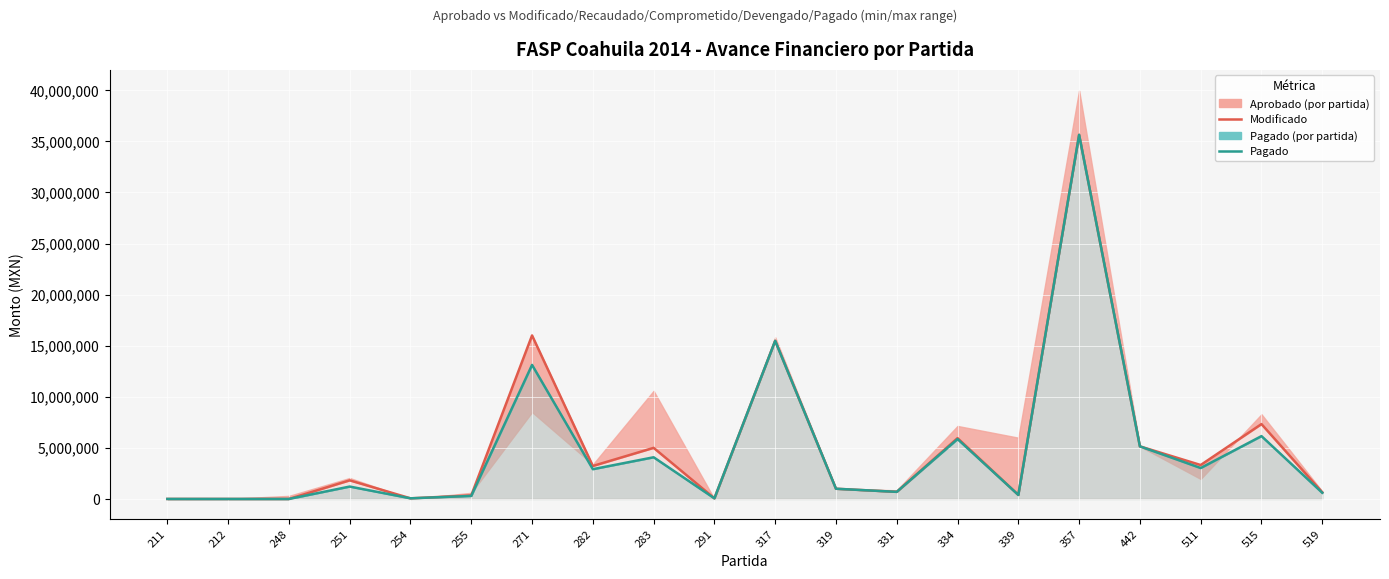

Reading right to left, list all the values displayed in this chart.

Modificado: 519=653123.7	515=7329408.4	511=3321981.6	442=5150000.0	357=35642628.8	339=394460.2	334=5954525.1	331=696000.0	319=1000000.0	317=15479679.1	291=60871.9	283=5003363.8	282=3228262.1	271=16006384.7	255=345245.3	254=62241.0	251=1821167.0	248=0.0	212=0.0	211=1200.6
Pagado: 519=606423.7	515=6152208.8	511=3027830.7	442=5150000.0	357=35642628.8	339=394460.2	334=5861297.2	331=696000.0	319=1000000.0	317=15479679.1	291=60871.9	283=4080696.7	282=2913226.1	271=13120248.9	255=297969.2	254=62241.0	251=1213771.6	248=0.0	212=0.0	211=1200.6